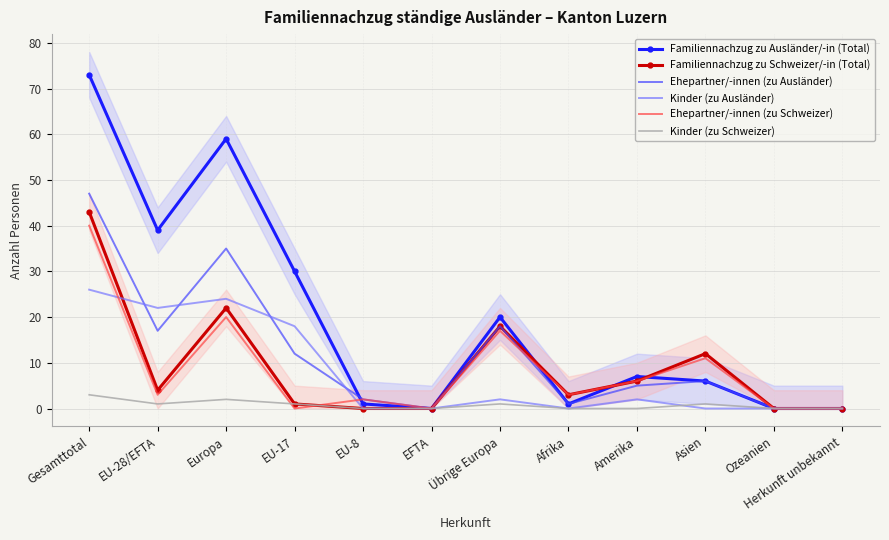

Where does the Ehepartner/-innen (zu Ausländer) series first go above 6?

Gesamttotal